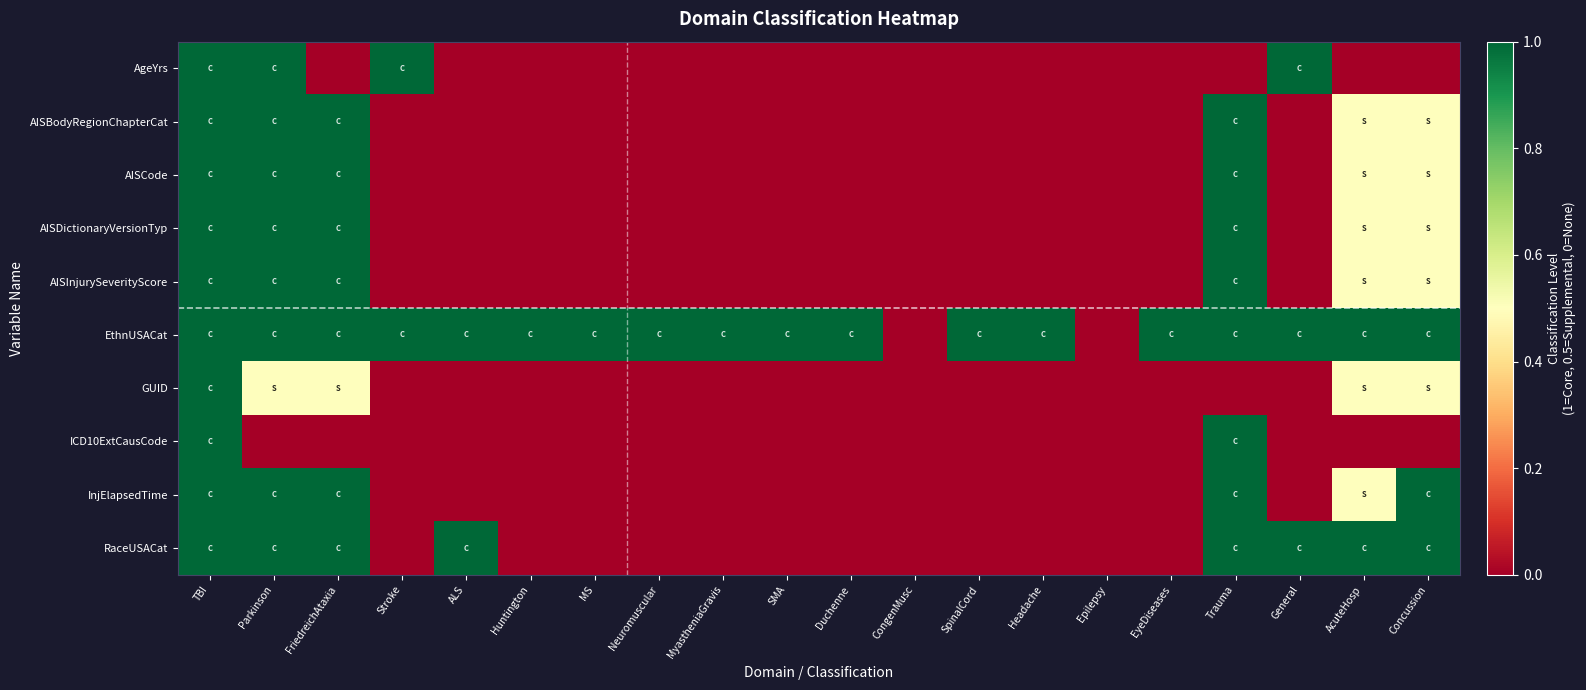

Reading left to right, extract all data points from this chart.

AgeYrs: TBI=1.0	Parkinson=1.0	FriedreichAtaxia=0.0	Stroke=1.0	ALS=0.0	Huntington=0.0	MS=0.0	Neuromuscular=0.0	MyastheniaGravis=0.0	SMA=0.0	Duchenne=0.0	CongenMusc=0.0	SpinalCord=0.0	Headache=0.0	Epilepsy=0.0	EyeDiseases=0.0	Trauma=0.0	General=1.0	AcuteHosp=0.0	Concussion=0.0
AISBodyRegionChapterCat: TBI=1.0	Parkinson=1.0	FriedreichAtaxia=1.0	Stroke=0.0	ALS=0.0	Huntington=0.0	MS=0.0	Neuromuscular=0.0	MyastheniaGravis=0.0	SMA=0.0	Duchenne=0.0	CongenMusc=0.0	SpinalCord=0.0	Headache=0.0	Epilepsy=0.0	EyeDiseases=0.0	Trauma=1.0	General=0.0	AcuteHosp=0.5	Concussion=0.5
AISCode: TBI=1.0	Parkinson=1.0	FriedreichAtaxia=1.0	Stroke=0.0	ALS=0.0	Huntington=0.0	MS=0.0	Neuromuscular=0.0	MyastheniaGravis=0.0	SMA=0.0	Duchenne=0.0	CongenMusc=0.0	SpinalCord=0.0	Headache=0.0	Epilepsy=0.0	EyeDiseases=0.0	Trauma=1.0	General=0.0	AcuteHosp=0.5	Concussion=0.5
AISDictionaryVersionTyp: TBI=1.0	Parkinson=1.0	FriedreichAtaxia=1.0	Stroke=0.0	ALS=0.0	Huntington=0.0	MS=0.0	Neuromuscular=0.0	MyastheniaGravis=0.0	SMA=0.0	Duchenne=0.0	CongenMusc=0.0	SpinalCord=0.0	Headache=0.0	Epilepsy=0.0	EyeDiseases=0.0	Trauma=1.0	General=0.0	AcuteHosp=0.5	Concussion=0.5
AISInjurySeverityScore: TBI=1.0	Parkinson=1.0	FriedreichAtaxia=1.0	Stroke=0.0	ALS=0.0	Huntington=0.0	MS=0.0	Neuromuscular=0.0	MyastheniaGravis=0.0	SMA=0.0	Duchenne=0.0	CongenMusc=0.0	SpinalCord=0.0	Headache=0.0	Epilepsy=0.0	EyeDiseases=0.0	Trauma=1.0	General=0.0	AcuteHosp=0.5	Concussion=0.5
EthnUSACat: TBI=1.0	Parkinson=1.0	FriedreichAtaxia=1.0	Stroke=1.0	ALS=1.0	Huntington=1.0	MS=1.0	Neuromuscular=1.0	MyastheniaGravis=1.0	SMA=1.0	Duchenne=1.0	CongenMusc=0.0	SpinalCord=1.0	Headache=1.0	Epilepsy=0.0	EyeDiseases=1.0	Trauma=1.0	General=1.0	AcuteHosp=1.0	Concussion=1.0
GUID: TBI=1.0	Parkinson=0.5	FriedreichAtaxia=0.5	Stroke=0.0	ALS=0.0	Huntington=0.0	MS=0.0	Neuromuscular=0.0	MyastheniaGravis=0.0	SMA=0.0	Duchenne=0.0	CongenMusc=0.0	SpinalCord=0.0	Headache=0.0	Epilepsy=0.0	EyeDiseases=0.0	Trauma=0.0	General=0.0	AcuteHosp=0.5	Concussion=0.5
ICD10ExtCausCode: TBI=1.0	Parkinson=0.0	FriedreichAtaxia=0.0	Stroke=0.0	ALS=0.0	Huntington=0.0	MS=0.0	Neuromuscular=0.0	MyastheniaGravis=0.0	SMA=0.0	Duchenne=0.0	CongenMusc=0.0	SpinalCord=0.0	Headache=0.0	Epilepsy=0.0	EyeDiseases=0.0	Trauma=1.0	General=0.0	AcuteHosp=0.0	Concussion=0.0
InjElapsedTime: TBI=1.0	Parkinson=1.0	FriedreichAtaxia=1.0	Stroke=0.0	ALS=0.0	Huntington=0.0	MS=0.0	Neuromuscular=0.0	MyastheniaGravis=0.0	SMA=0.0	Duchenne=0.0	CongenMusc=0.0	SpinalCord=0.0	Headache=0.0	Epilepsy=0.0	EyeDiseases=0.0	Trauma=1.0	General=0.0	AcuteHosp=0.5	Concussion=1.0
RaceUSACat: TBI=1.0	Parkinson=1.0	FriedreichAtaxia=1.0	Stroke=0.0	ALS=1.0	Huntington=0.0	MS=0.0	Neuromuscular=0.0	MyastheniaGravis=0.0	SMA=0.0	Duchenne=0.0	CongenMusc=0.0	SpinalCord=0.0	Headache=0.0	Epilepsy=0.0	EyeDiseases=0.0	Trauma=1.0	General=1.0	AcuteHosp=1.0	Concussion=1.0